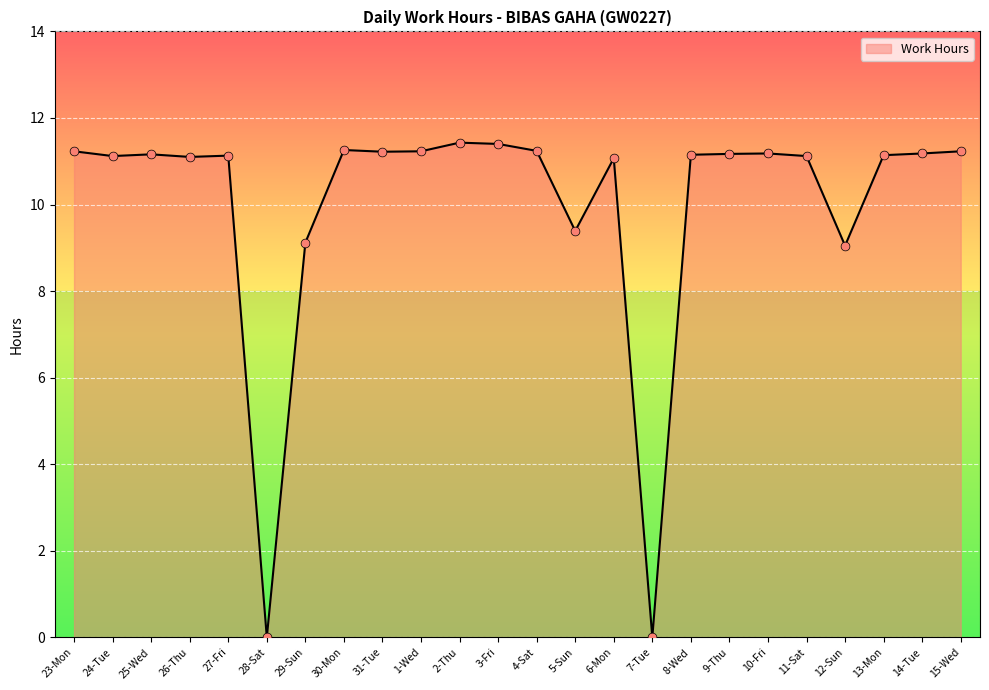

Between 26-Thu and 23-Mon, which is larger?

23-Mon